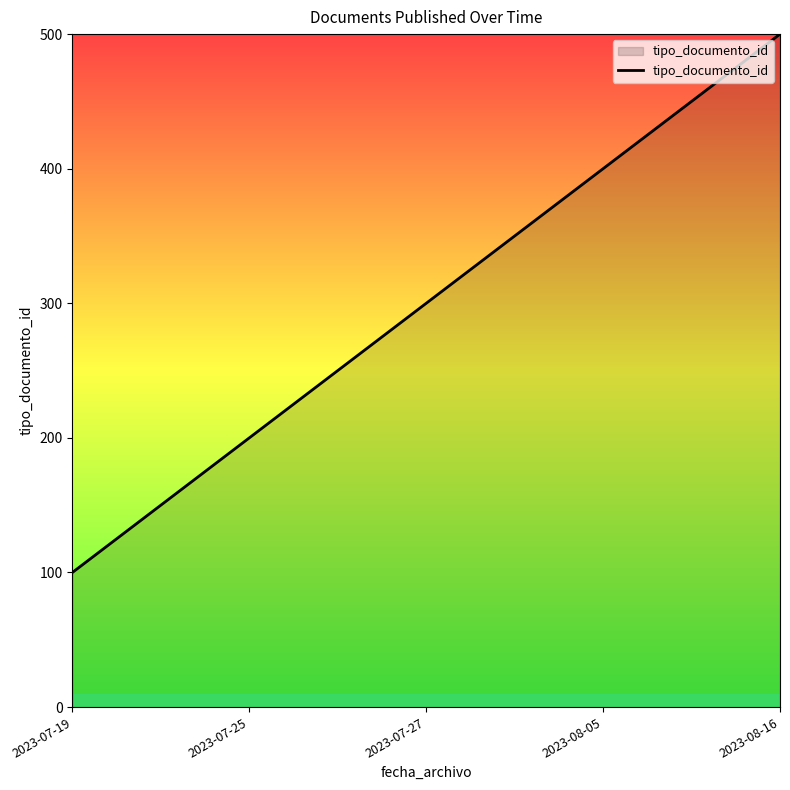

What is the greatest value displayed?

500